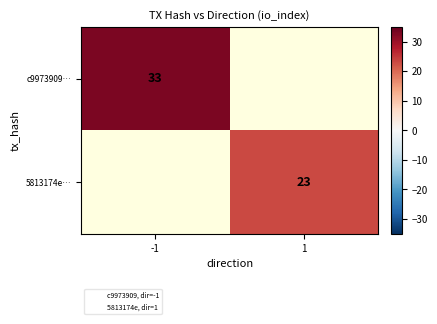

How many values in c9973909… are above zero?

1